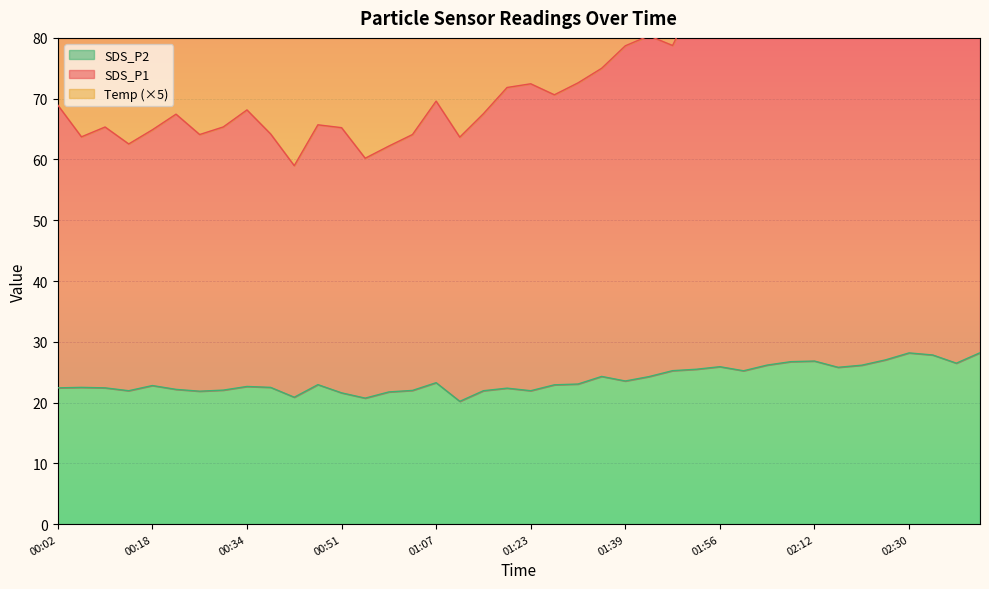

What is the sum of all SDS_P1 values?

3017.8